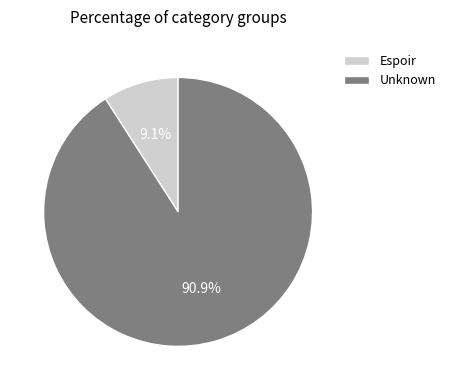

Does Unknown represent more than half of the total?

Yes